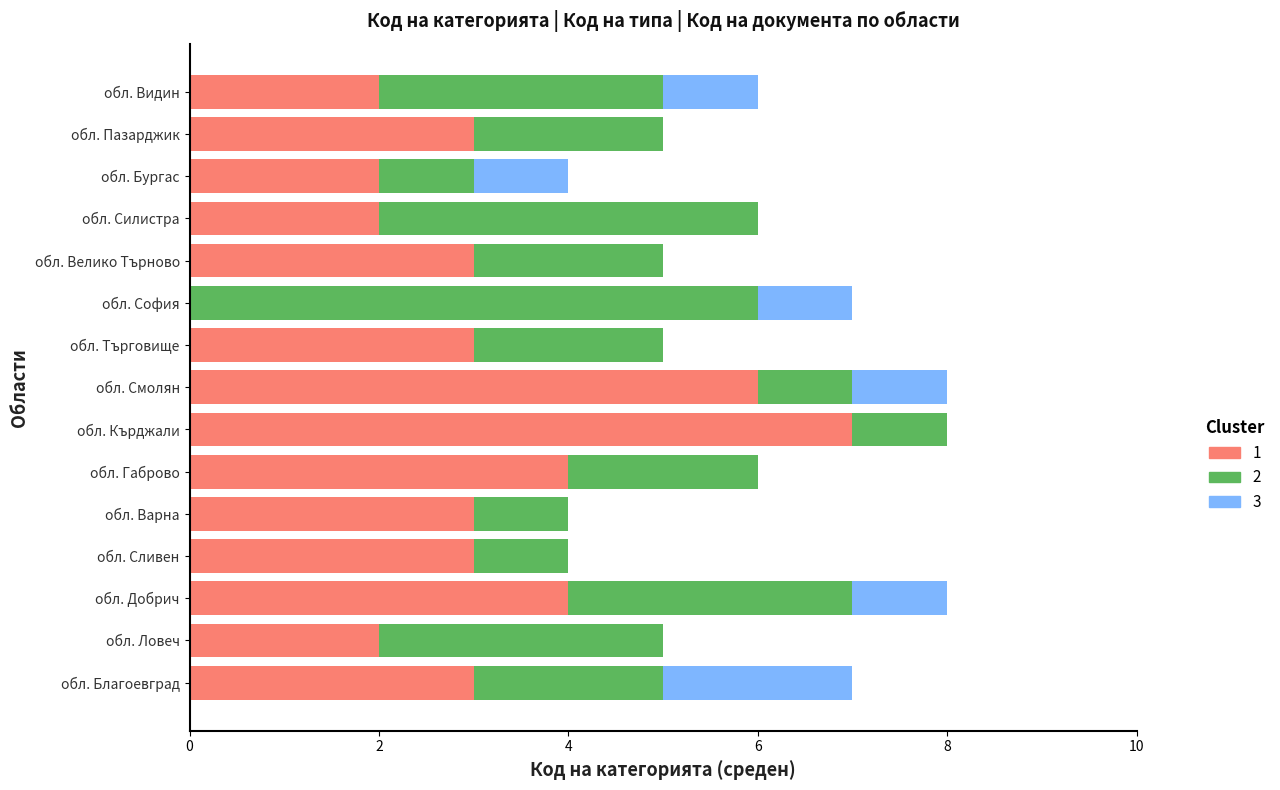

True or false: 1 has a value of 1 at обл. Варна.

False